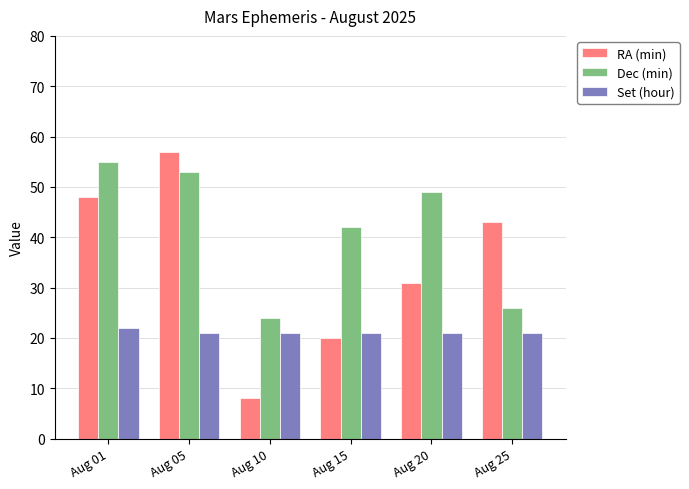

What is the average value of the Dec (min) series?

42